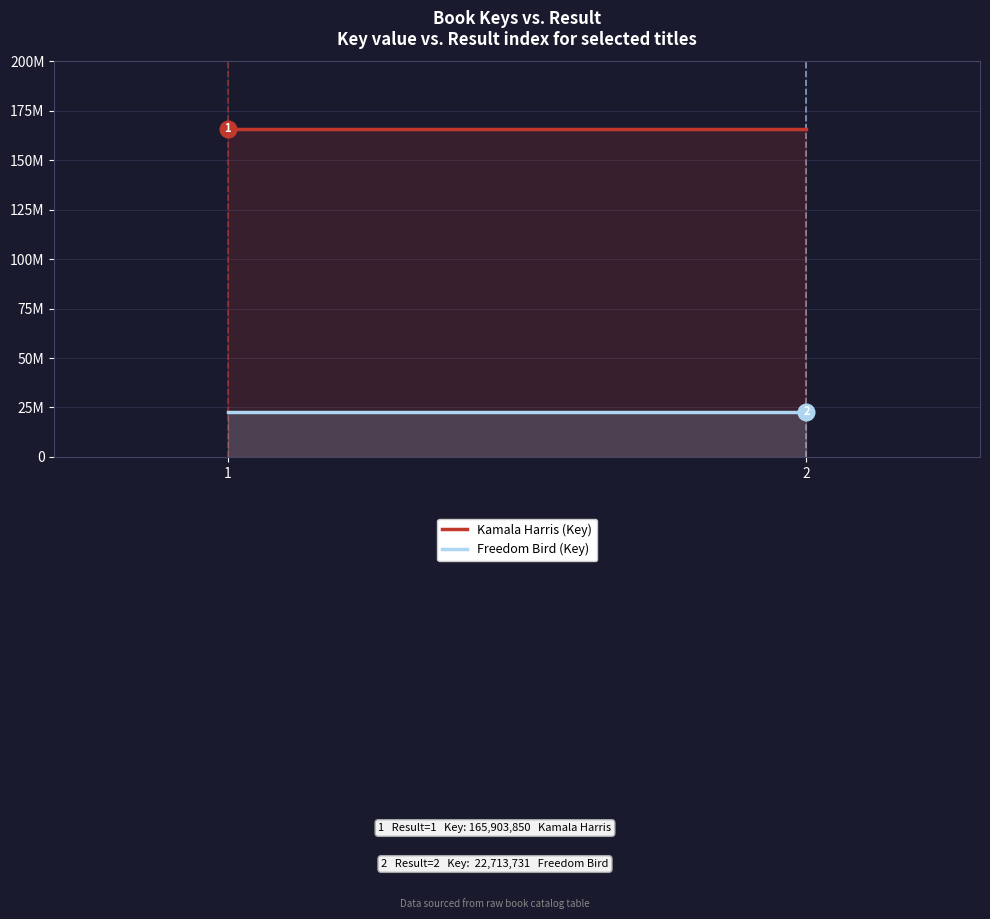

What is the minimum value for Kamala Harris (Key)?

165903850